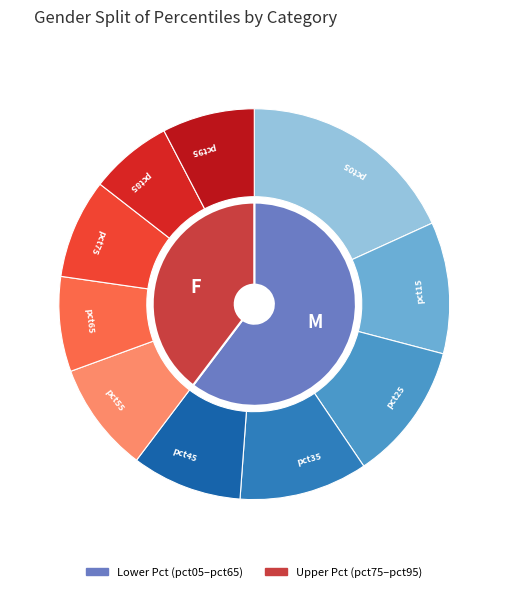

What is the total percentage of pct65 and pct95?

15.5%